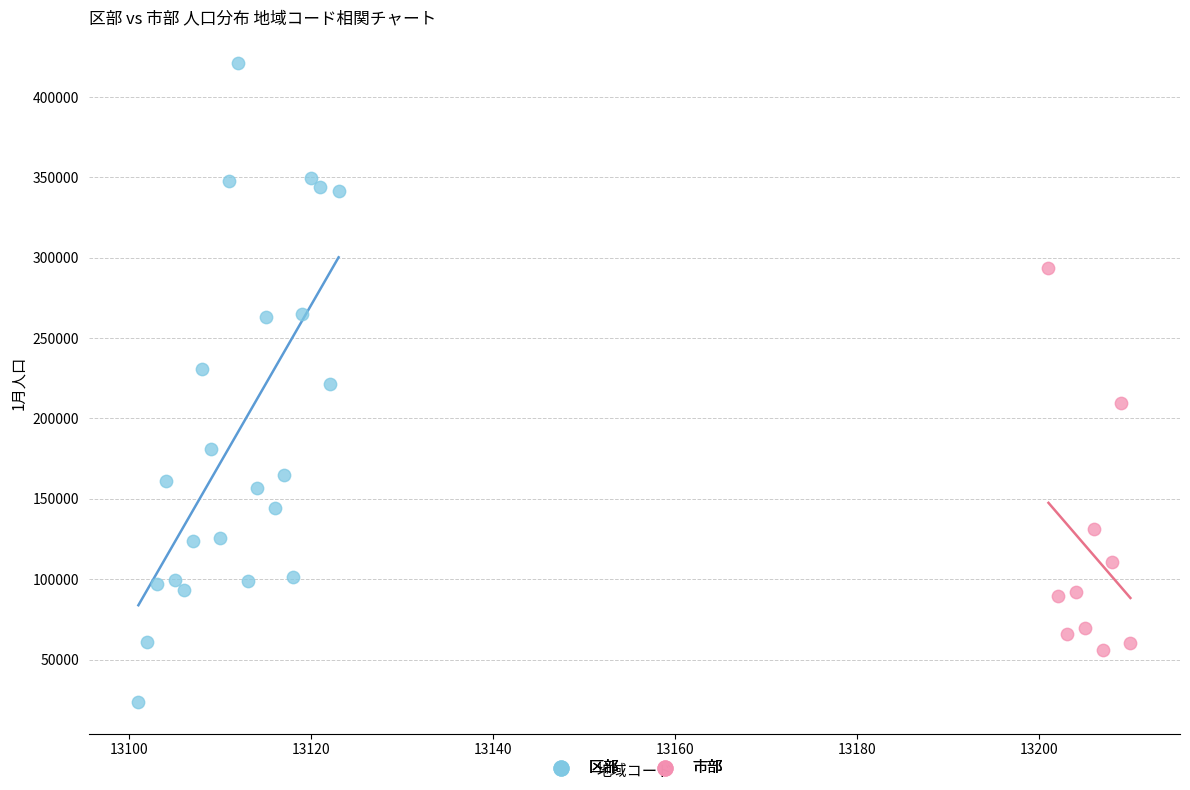

Which series contains the highest Y value?

区部